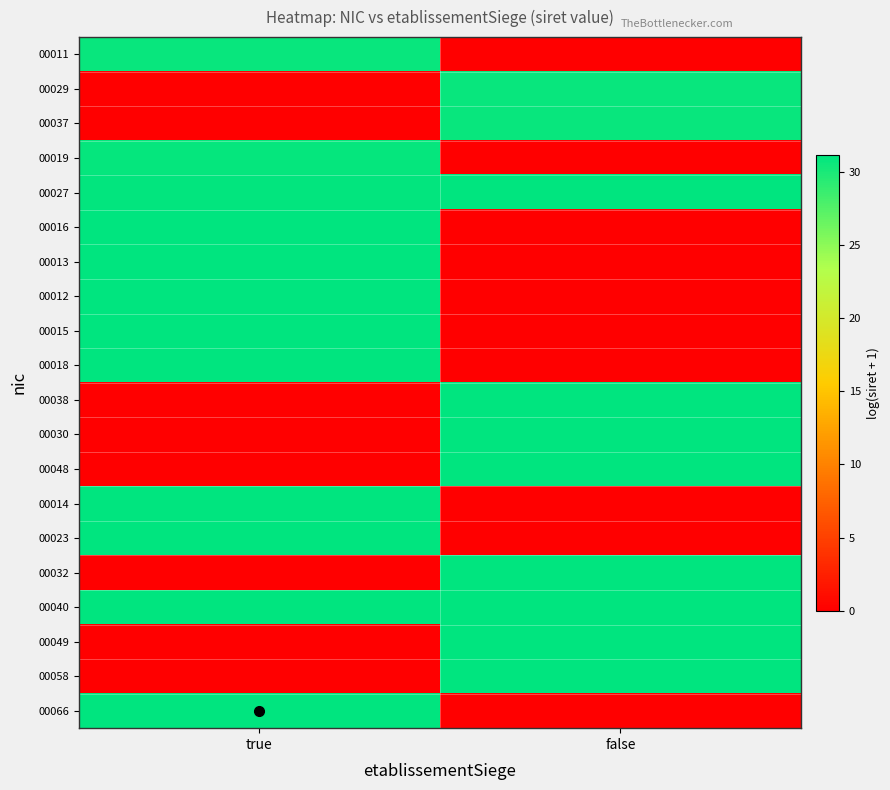

List the series in order of their peak value, lowest first.

00011, 00029, 00037, 00019, 00016, 00027, 00013, 00012, 00015, 00018, 00038, 00030, 00048, 00014, 00023, 00032, 00040, 00049, 00058, 00066